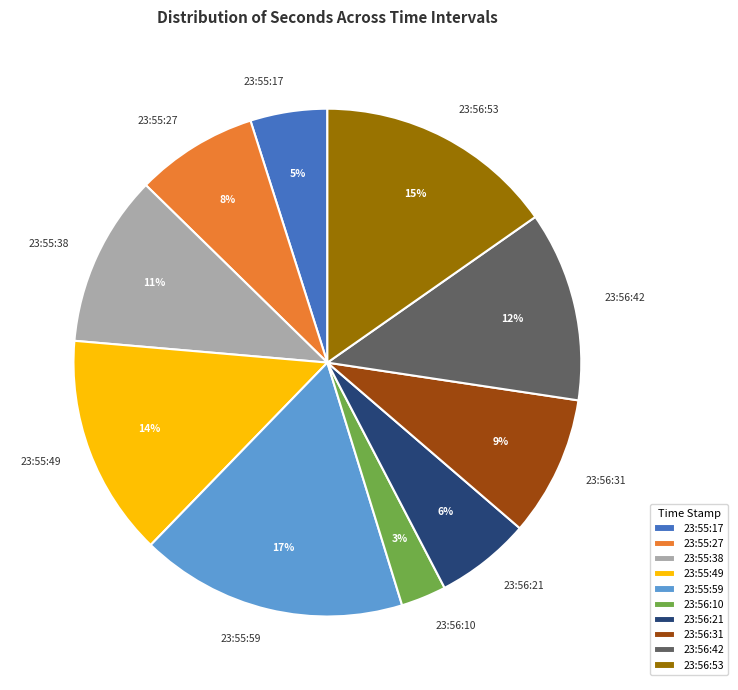

Do 23:55:49 and 23:55:38 together represent more than half of the pie?

No